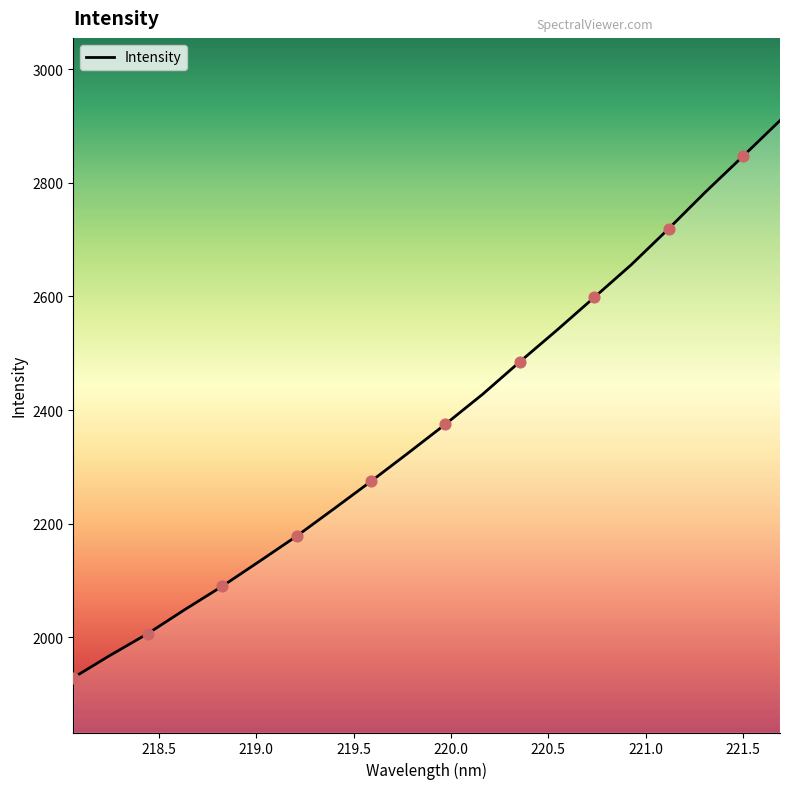

What is the minimum value shown in the chart?

1928.9